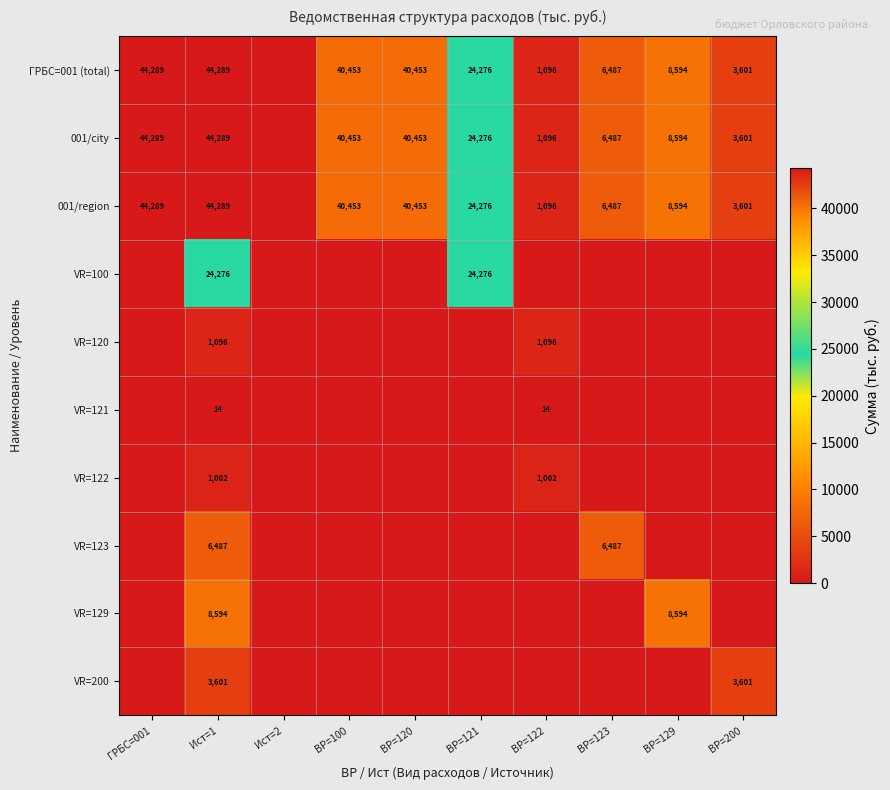

Which has a higher value, ВР=129 or ВР=123?

ВР=129